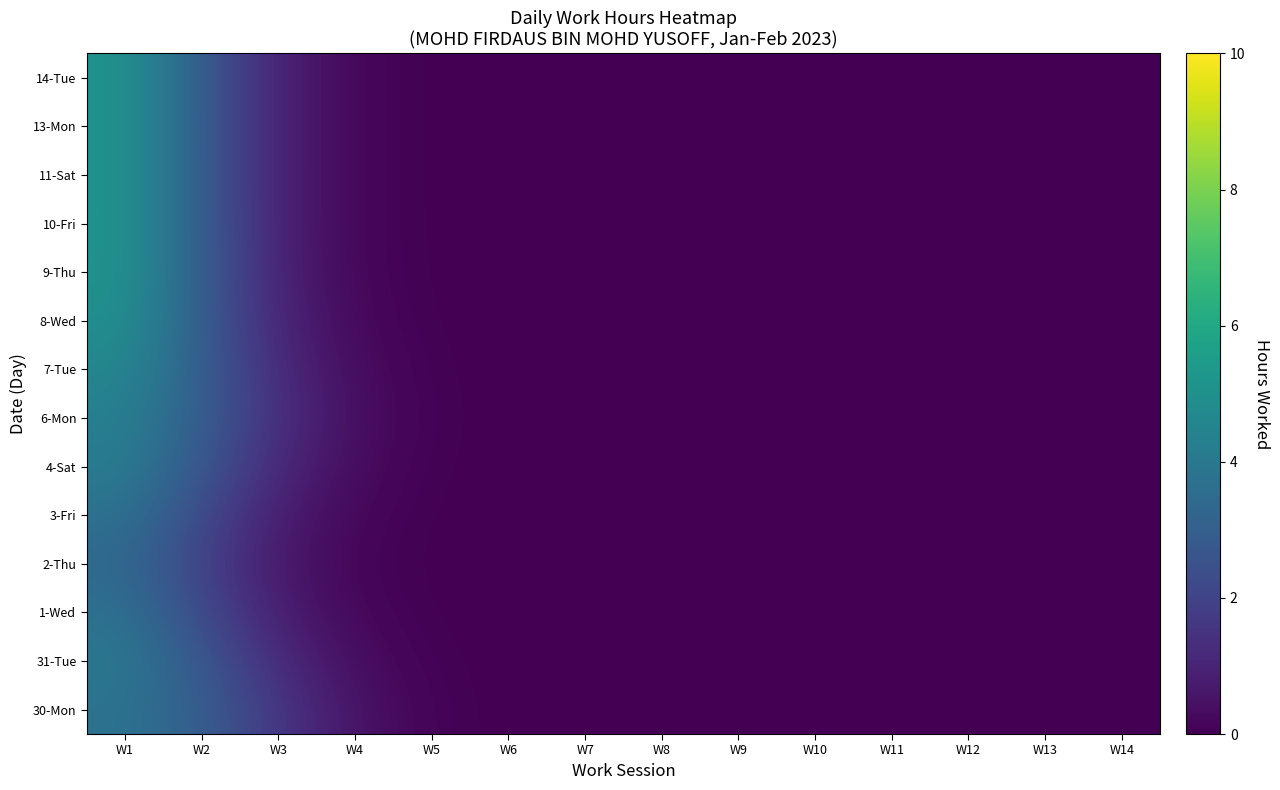

Rank the series at W12 from lowest to highest value.

30-Mon, 31-Tue, 1-Wed, 2-Thu, 3-Fri, 4-Sat, 6-Mon, 7-Tue, 8-Wed, 9-Thu, 10-Fri, 11-Sat, 13-Mon, 14-Tue